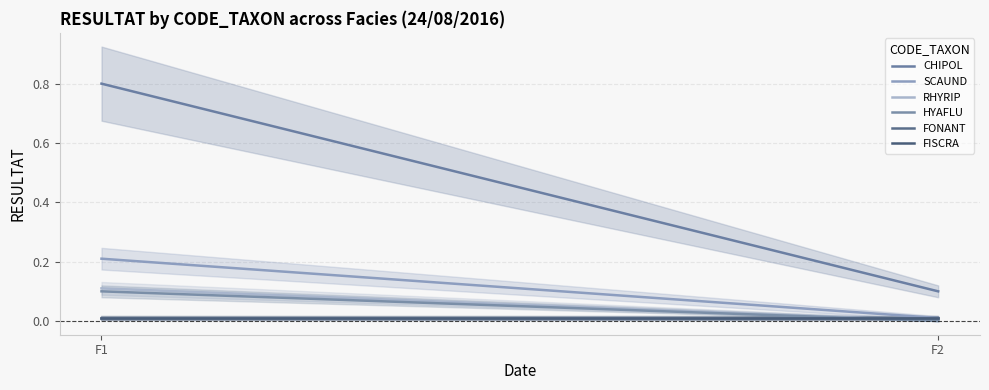

Is this an area chart (filled region under the line)?

No